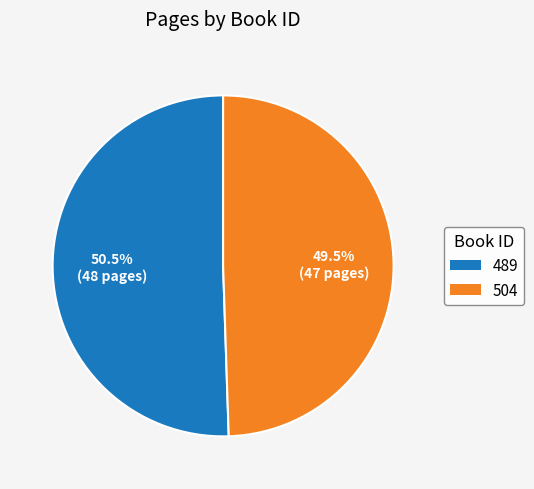

Which slice represents more than half of the pie?

489